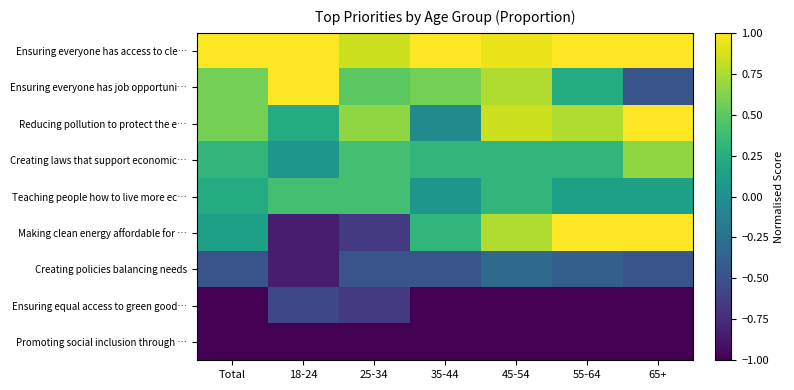

At which category is the sum across all series the highest?

45-54